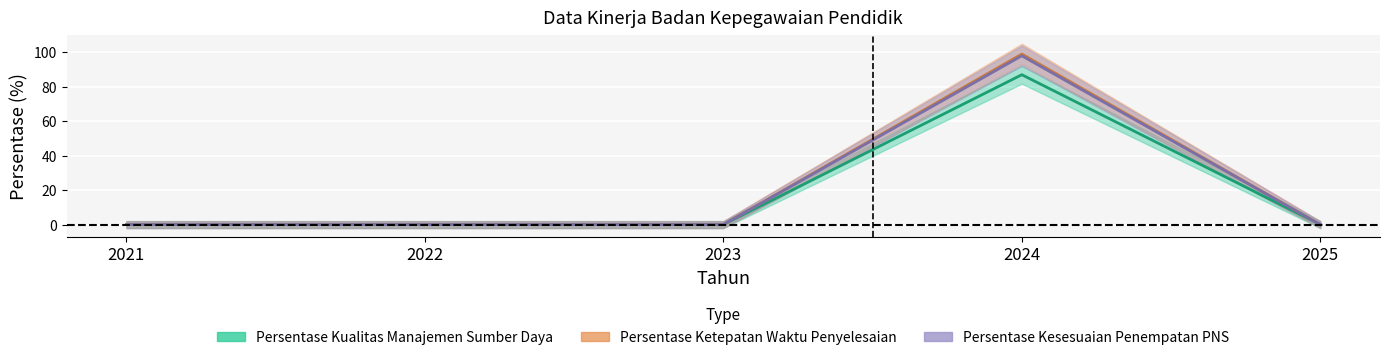

What is the average value of the Persentase Kualitas Manajemen Sumber Daya series?

17